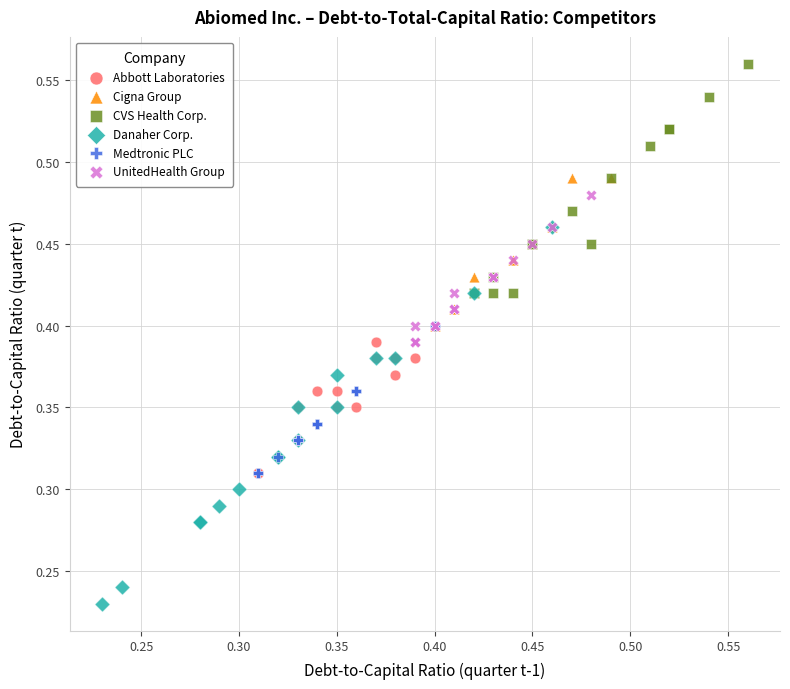

Which series has the largest Y range (max minus min)?

Danaher Corp.